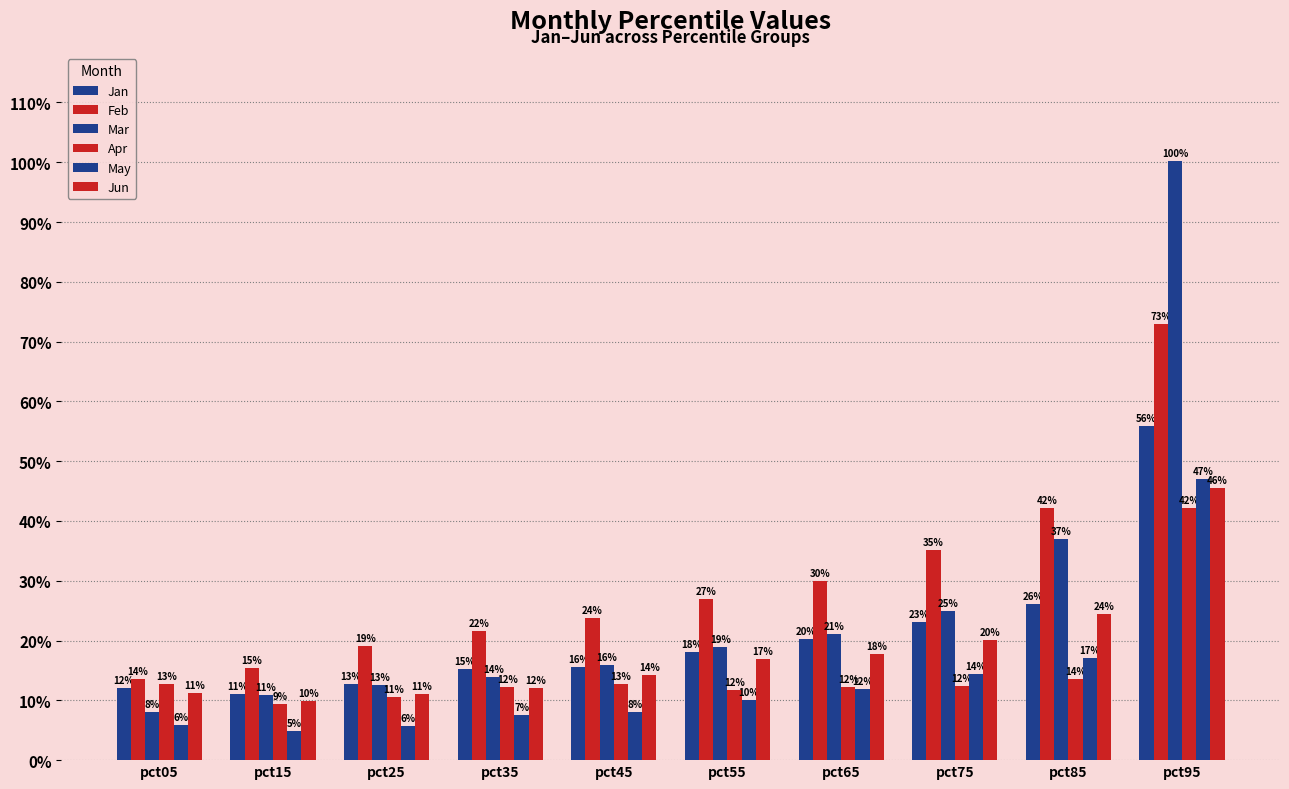

List the labels in order of Mar value, largest first.

pct95, pct85, pct75, pct65, pct55, pct45, pct35, pct25, pct15, pct05